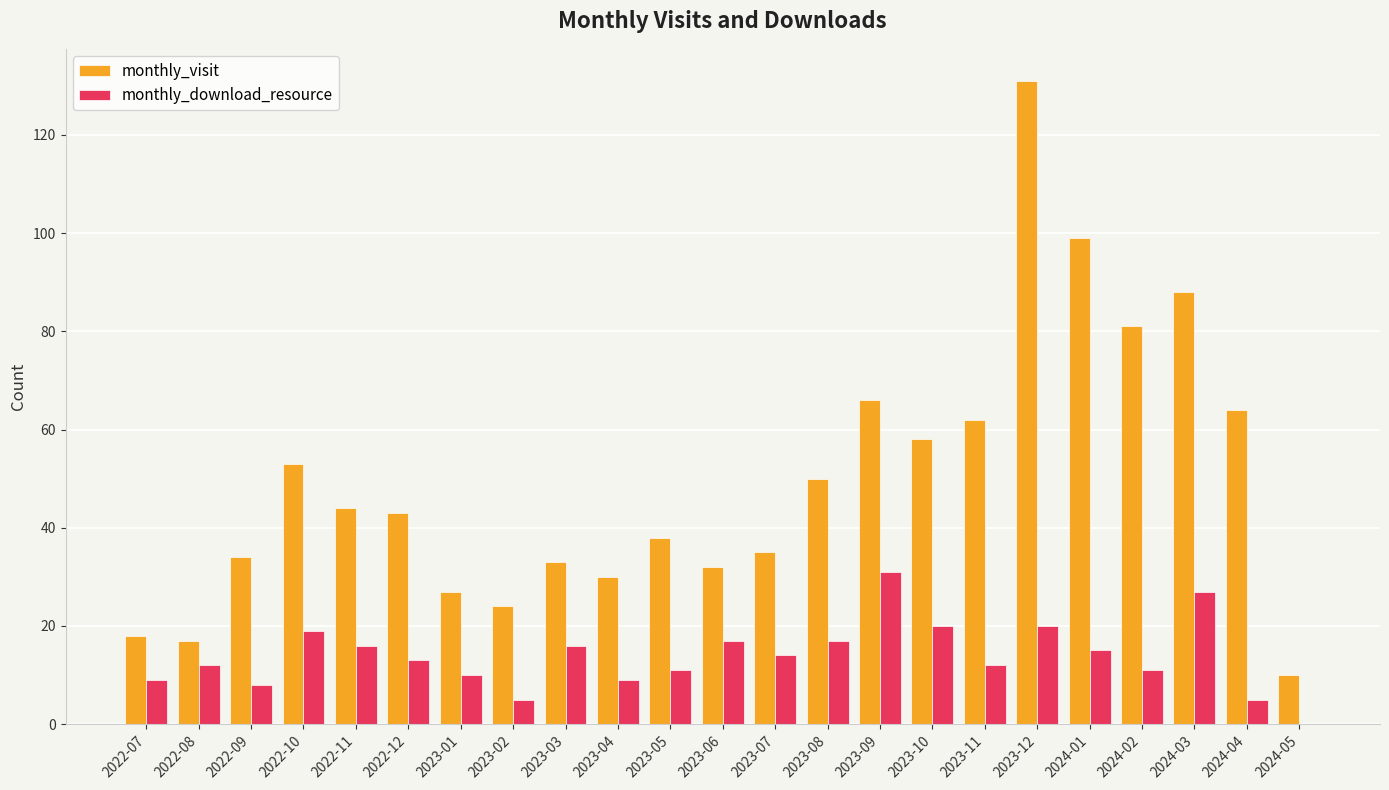

Reading left to right, what are all the values shown in this chart?

monthly_visit: 2022-07=18	2022-08=17	2022-09=34	2022-10=53	2022-11=44	2022-12=43	2023-01=27	2023-02=24	2023-03=33	2023-04=30	2023-05=38	2023-06=32	2023-07=35	2023-08=50	2023-09=66	2023-10=58	2023-11=62	2023-12=131	2024-01=99	2024-02=81	2024-03=88	2024-04=64	2024-05=10
monthly_download_resource: 2022-07=9	2022-08=12	2022-09=8	2022-10=19	2022-11=16	2022-12=13	2023-01=10	2023-02=5	2023-03=16	2023-04=9	2023-05=11	2023-06=17	2023-07=14	2023-08=17	2023-09=31	2023-10=20	2023-11=12	2023-12=20	2024-01=15	2024-02=11	2024-03=27	2024-04=5	2024-05=0